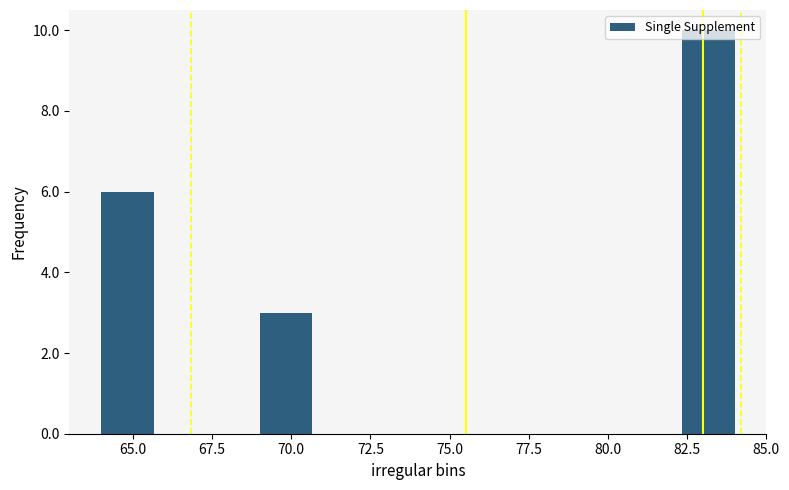

Around what value on the x-axis is the tallest bar? Give the approximate position of its centre, as read against the axis.

83.0